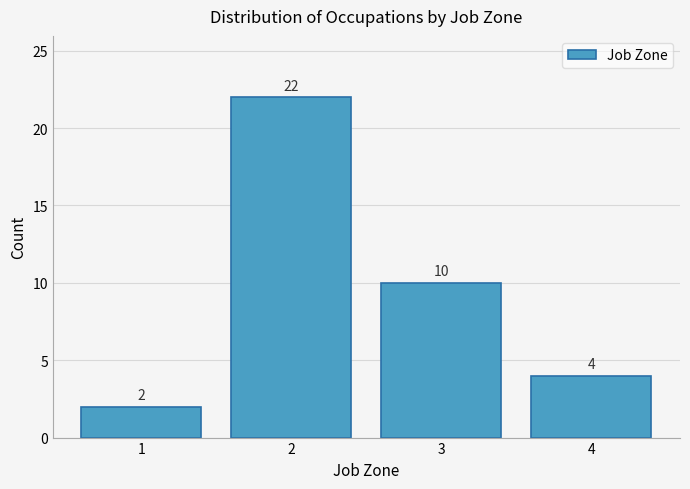

Which range on the x-axis has the tallest bar?

1.5 to 2.5